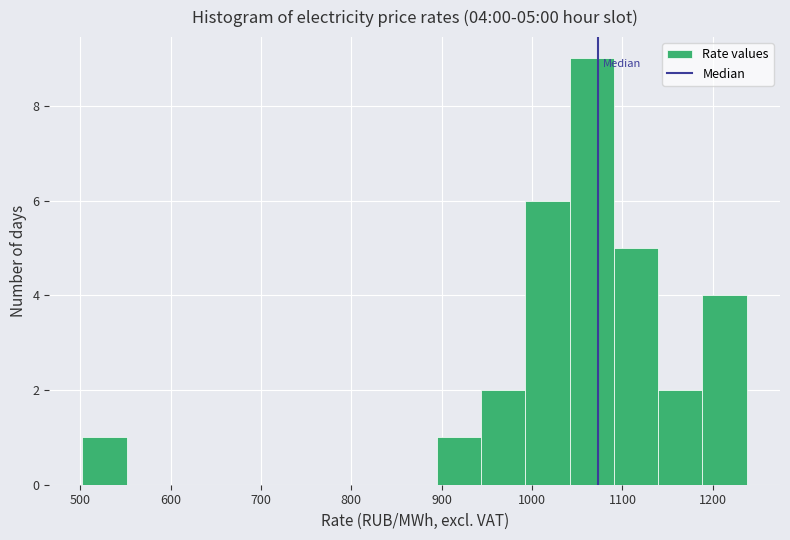

Over which range of the x-axis is the bar tallest?

1040 to 1090